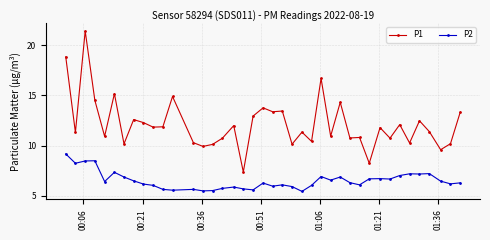

Which series has the largest range (max minus min)?

P1